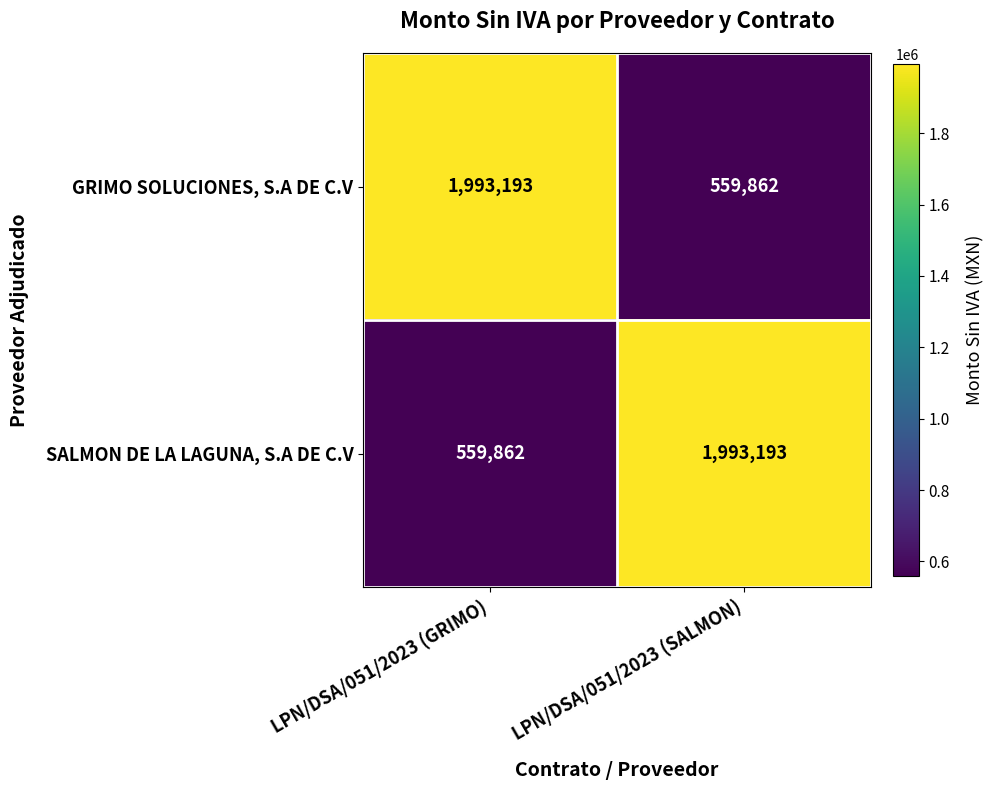

Reading left to right, extract all data points from this chart.

GRIMO SOLUCIONES, S.A DE C.V: LPN/DSA/051/2023 (GRIMO)=1993193	LPN/DSA/051/2023 (SALMON)=559862
SALMON DE LA LAGUNA, S.A DE C.V: LPN/DSA/051/2023 (GRIMO)=559862	LPN/DSA/051/2023 (SALMON)=1993193